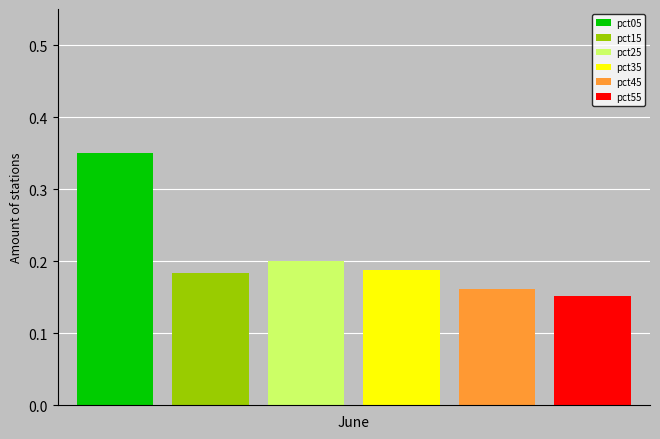

Does the chart contain any negative values?

No